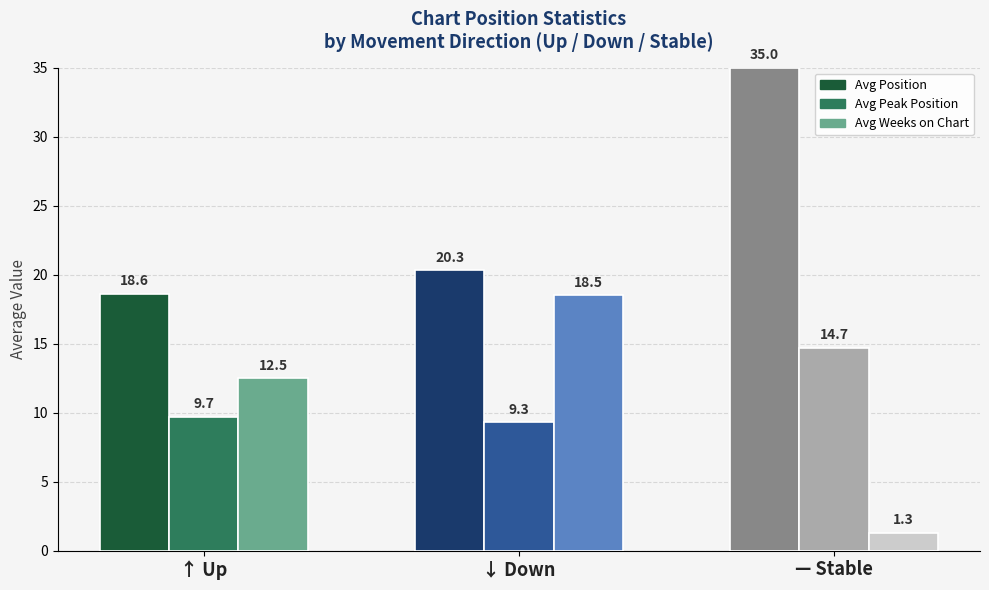

Is it true that Avg Weeks on Chart equals 18.5 at ↓ Down?

True